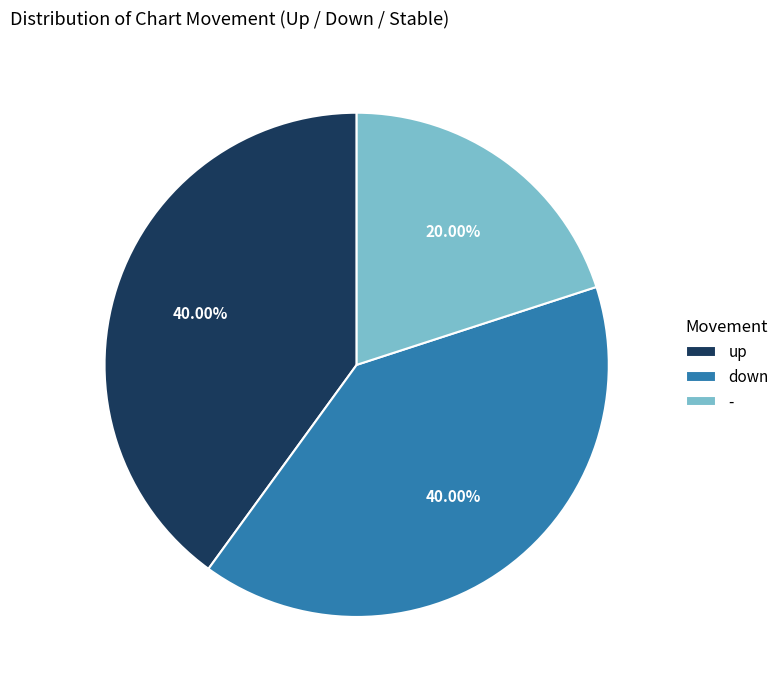

Is up the majority of the pie?

No